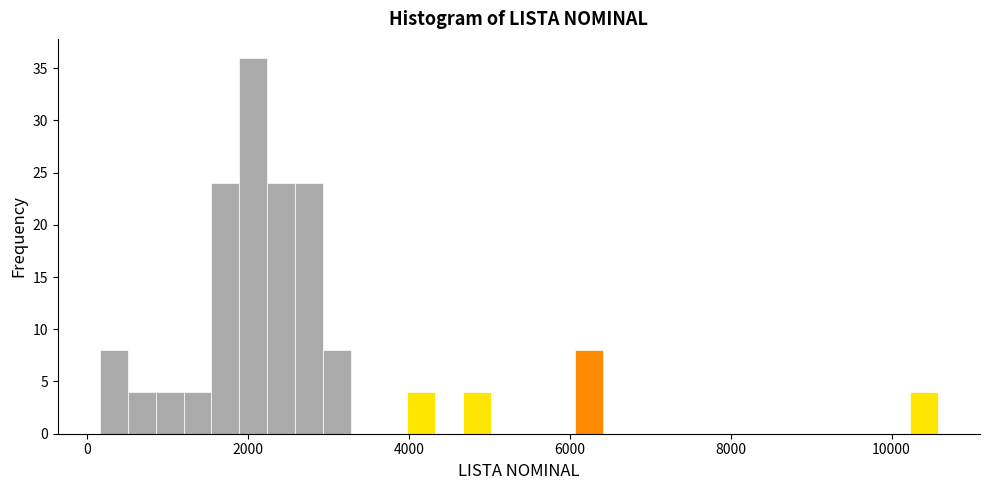

Around what value on the x-axis is the tallest bar? Give the approximate position of its centre, as read against the axis.

2000